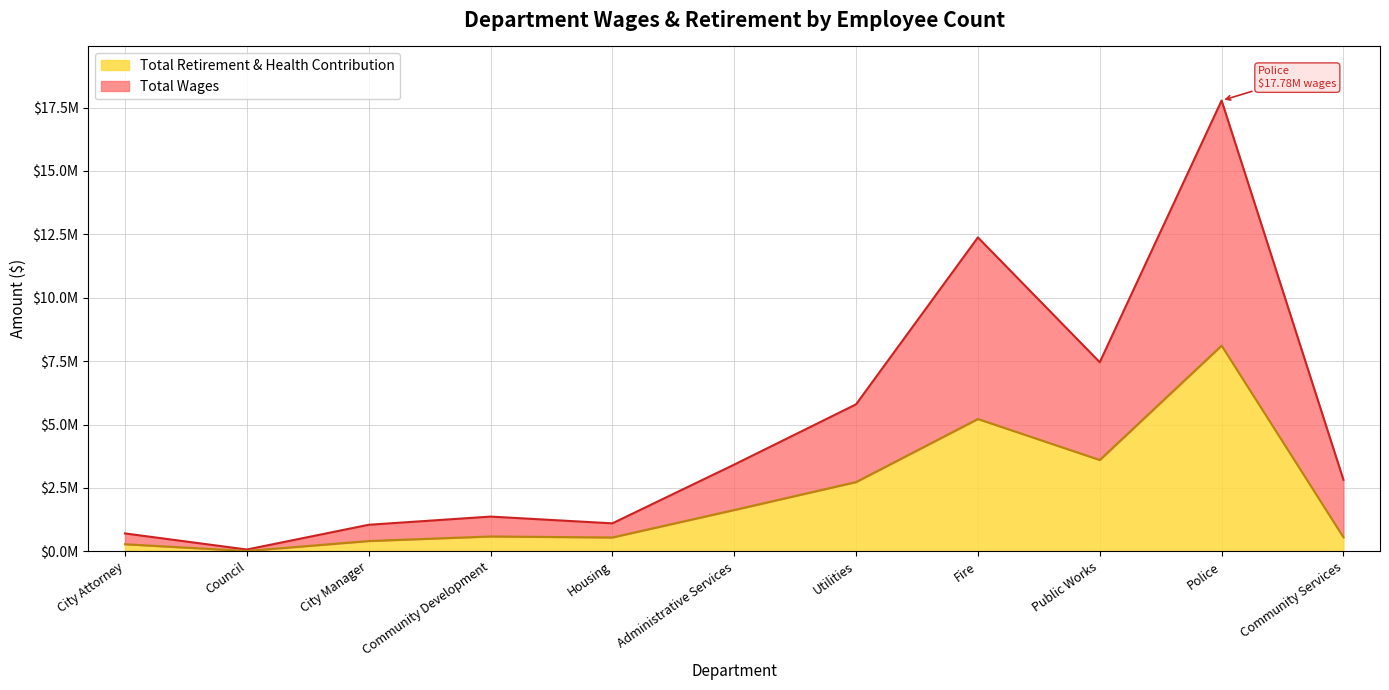

List the series in order of their peak value, highest first.

Total Wages, Total Retirement & Health Contribution